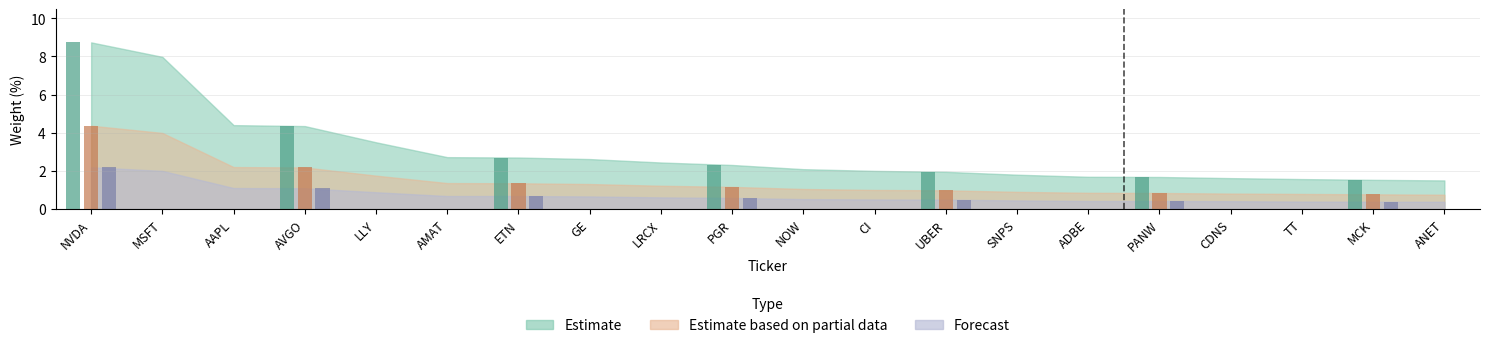

What is the smallest value displayed?

0.4